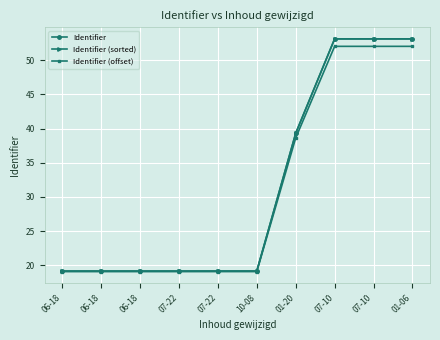

What is the sum of all Identifier values?

313.5